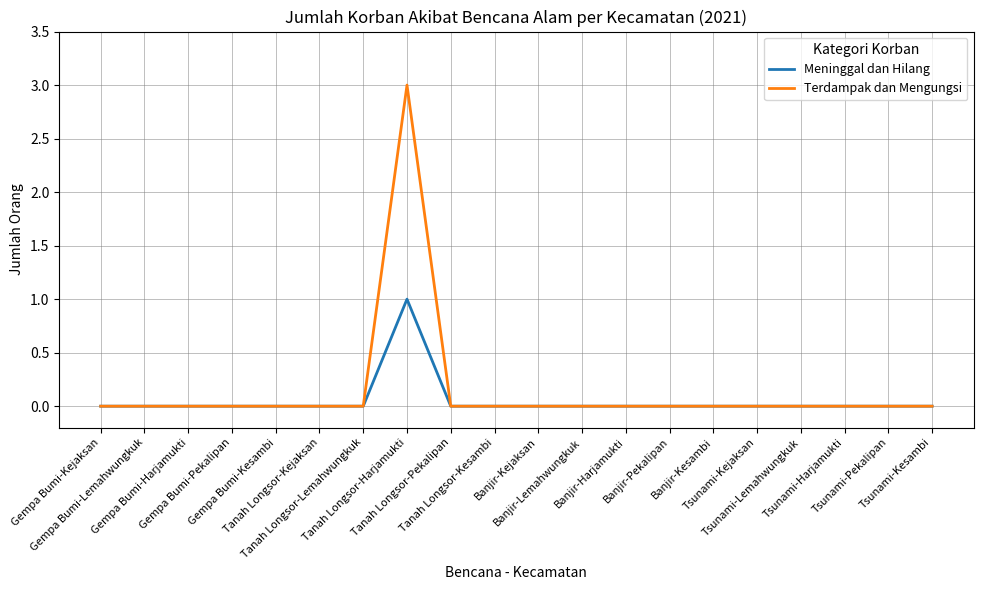

List the series in order of their peak value, lowest first.

Meninggal dan Hilang, Terdampak dan Mengungsi